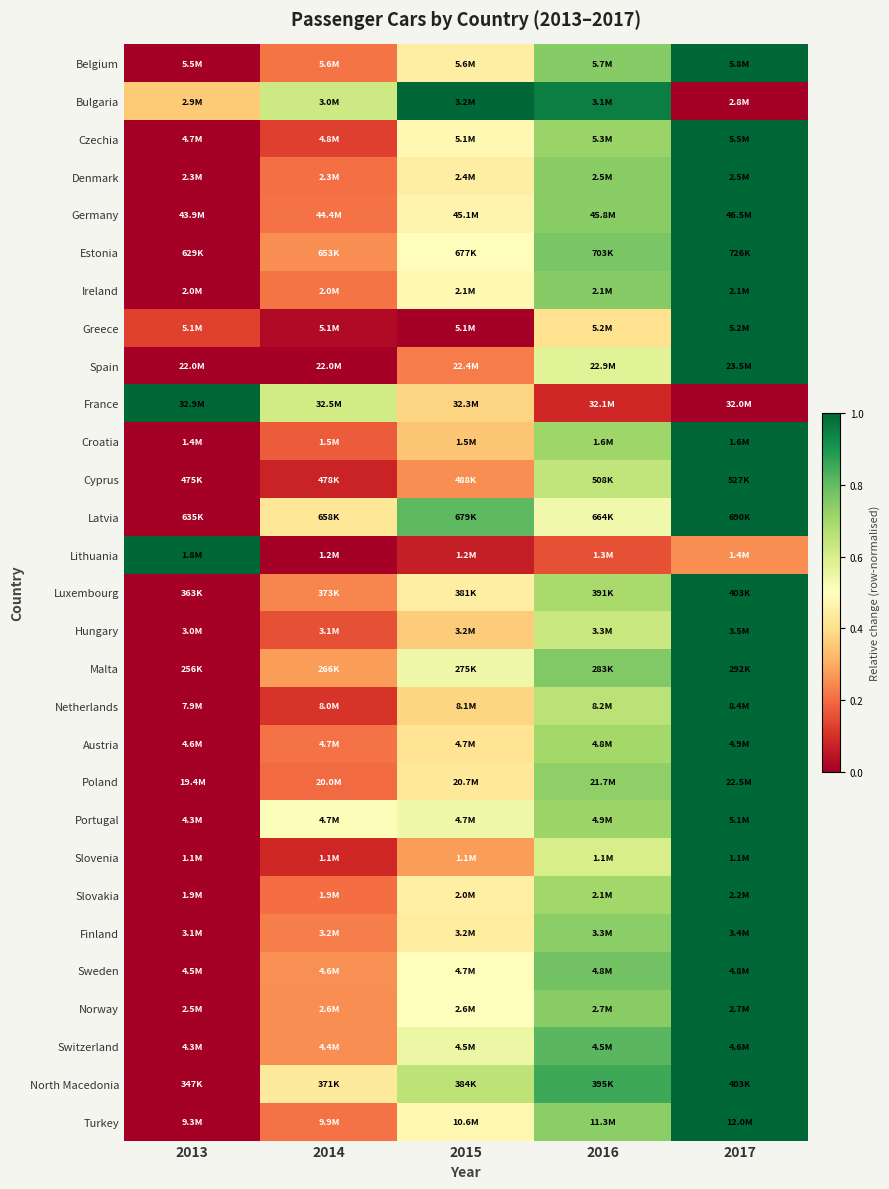

Which has a higher value, 2017 or 2016?

2017